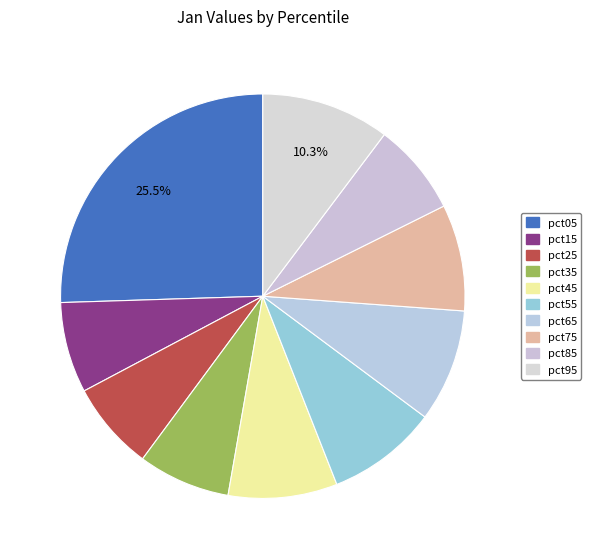

To the nearest percent, what portion does pct45 represent?

9%